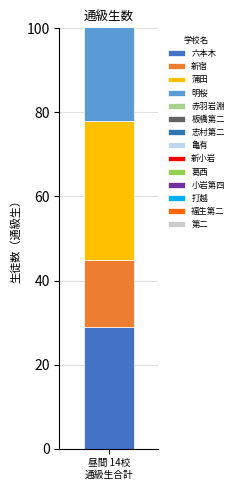

Is the value of ２学年 at 打越 greater than the value of ３学年 at 赤羽岩淵?

No